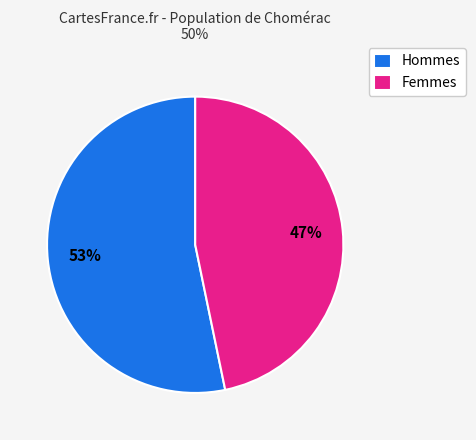

To the nearest percent, what is the difference between the largest and smallest slice percentages?

6%